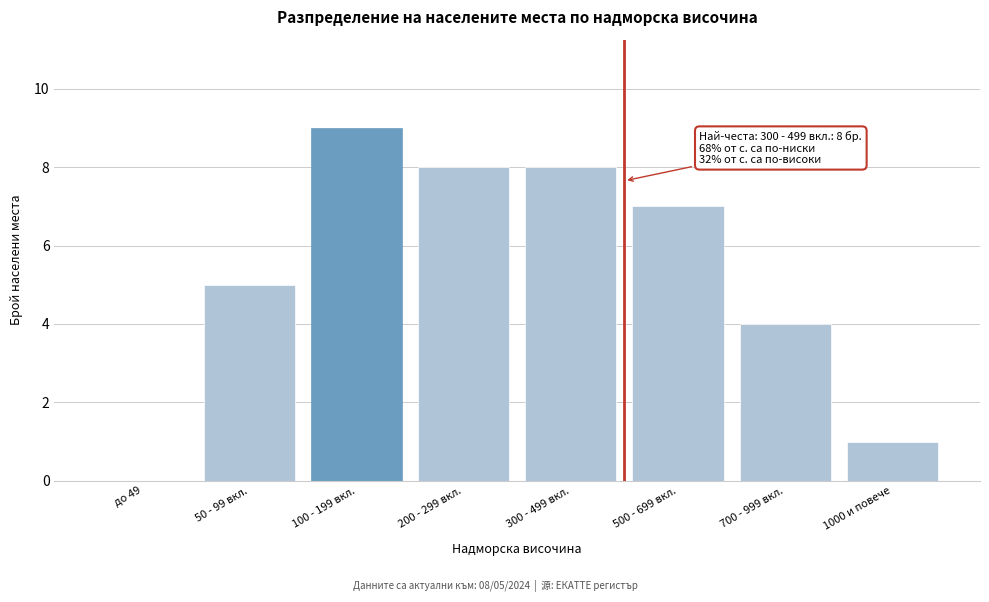

Reading left to right, list all the values displayed in this chart.

до 49=0	50 - 99 вкл.=5	100 - 199 вкл.=9	200 - 299 вкл.=8	300 - 499 вкл.=8	500 - 699 вкл.=7	700 - 999 вкл.=4	1000 и повече=1